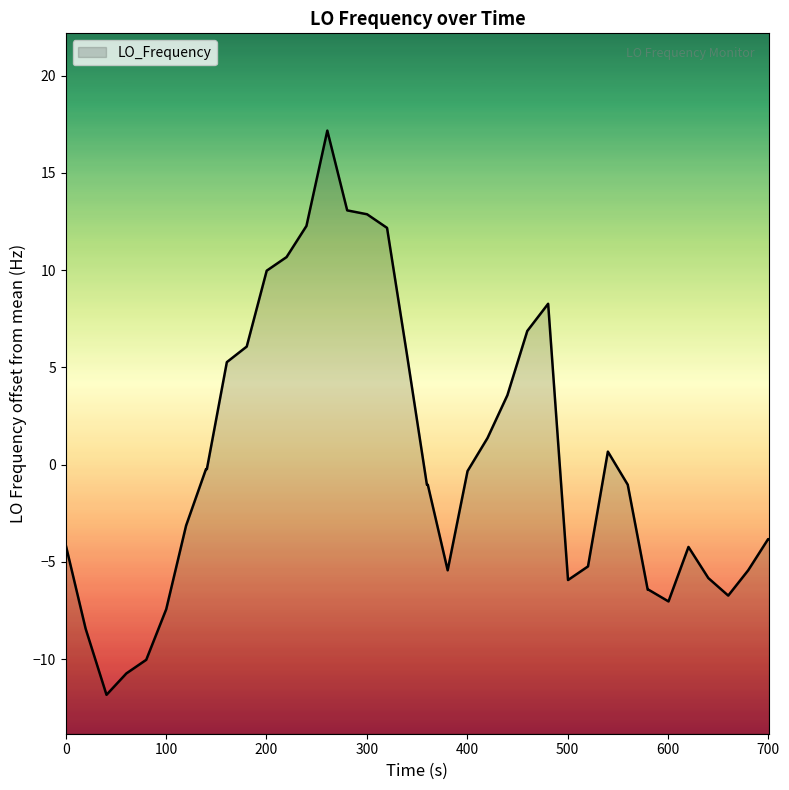

What is the minimum value shown in the chart?

-11.8